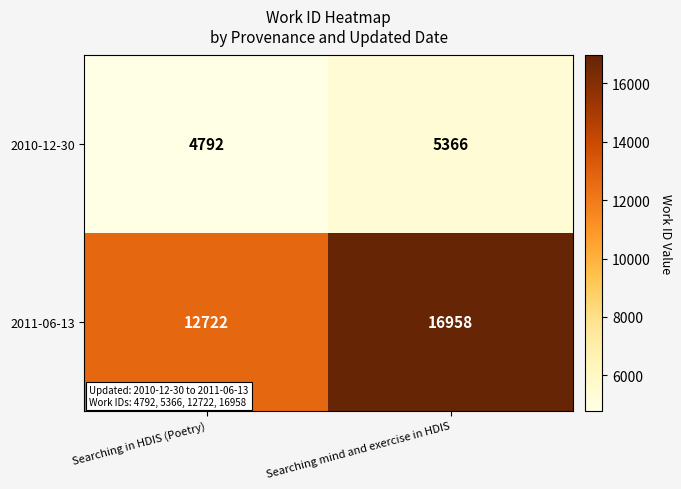

Rank the series at Searching mind and exercise in HDIS from highest to lowest value.

2011-06-13, 2010-12-30